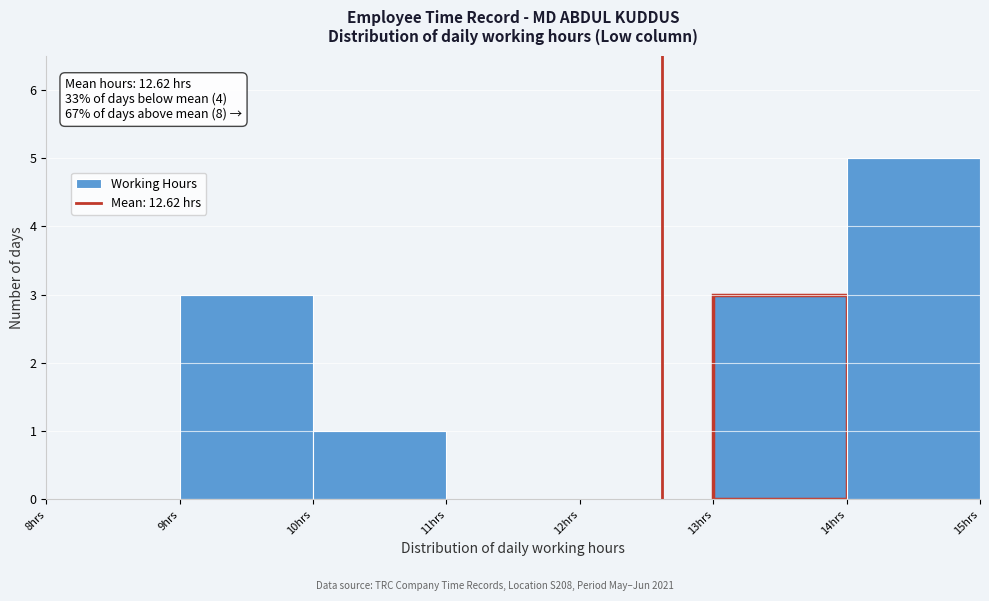

Which range on the x-axis has the tallest bar?

14 to 15